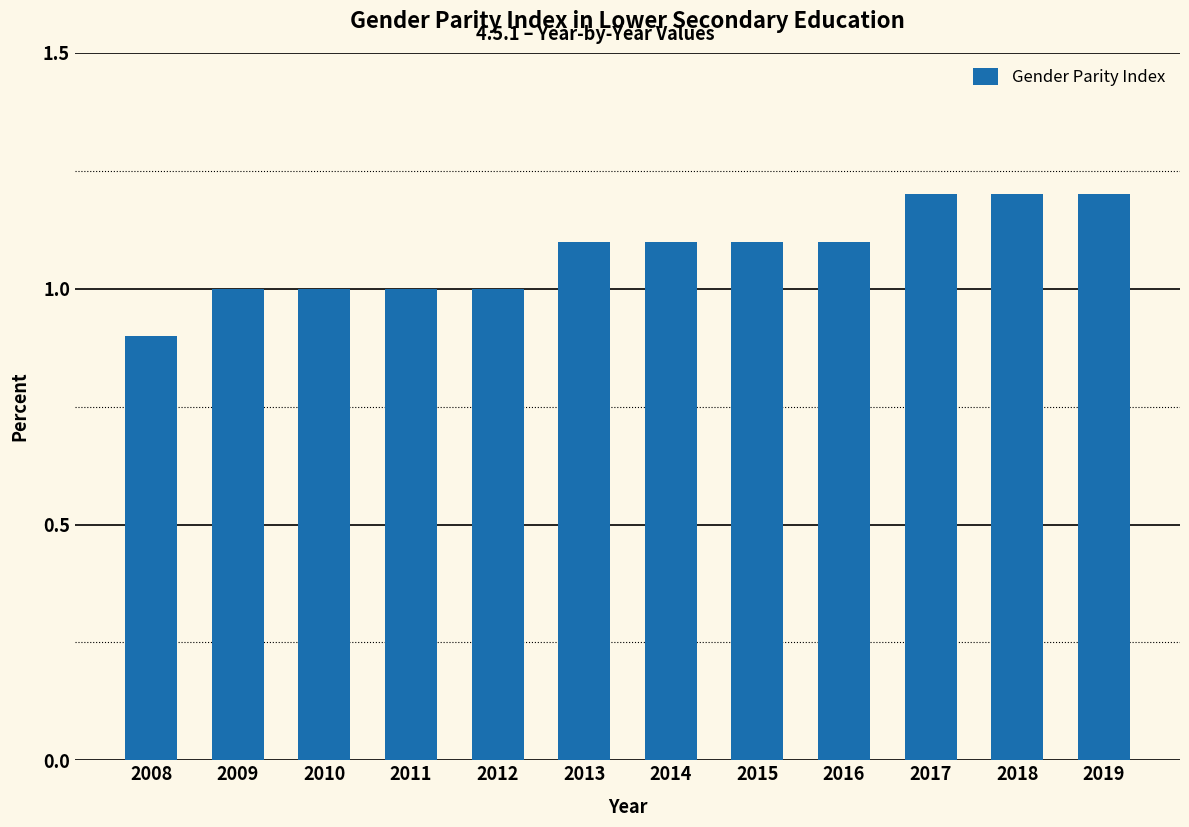

The chart shows a value of 1.0 at 2009. True or false?

True